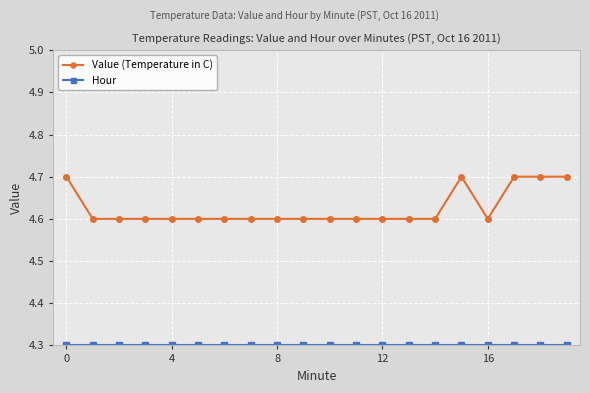

Which series has the largest range (max minus min)?

Value (Temperature in C)